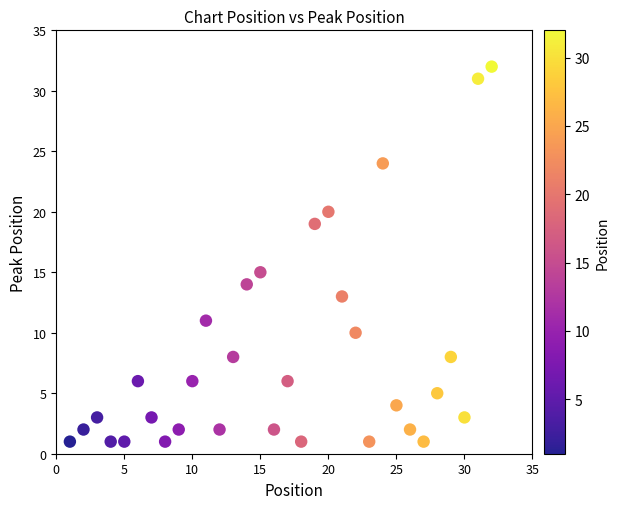

What is the range of Y values (max minus min)?

31